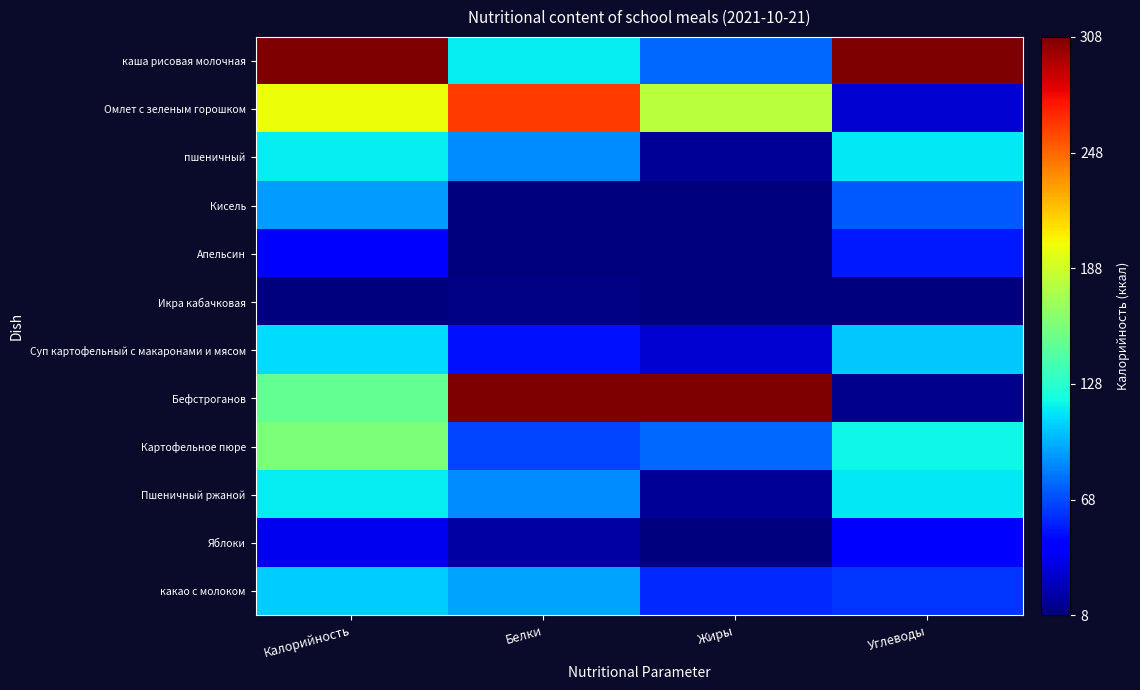

Reading left to right, transcribe all the data shown in this chart.

каша рисовая молочная: Калорийность=1.0	Белки=0.4	Жиры=0.2	Углеводы=1.0
Омлет с зеленым горошком: Калорийность=0.6	Белки=0.8	Жиры=0.6	Углеводы=0.1
пшеничный: Калорийность=0.4	Белки=0.3	Жиры=0.0	Углеводы=0.4
Кисель: Калорийность=0.3	Белки=0.0	Жиры=0.0	Углеводы=0.2
Апельсин: Калорийность=0.1	Белки=0.0	Жиры=0.0	Углеводы=0.2
Икра кабачковая: Калорийность=0.0	Белки=0.0	Жиры=0.0	Углеводы=0.0
Суп картофельный с макаронами и мясом: Калорийность=0.3	Белки=0.1	Жиры=0.1	Углеводы=0.3
Бефстроганов: Калорийность=0.5	Белки=1.0	Жиры=1.0	Углеводы=0.0
Картофельное пюре: Калорийность=0.5	Белки=0.2	Жиры=0.2	Углеводы=0.4
Пшеничный ржаной: Калорийность=0.4	Белки=0.3	Жиры=0.0	Углеводы=0.4
Яблоки: Калорийность=0.1	Белки=0.0	Жиры=0.0	Углеводы=0.1
какао с молоком: Калорийность=0.3	Белки=0.3	Жиры=0.2	Углеводы=0.2